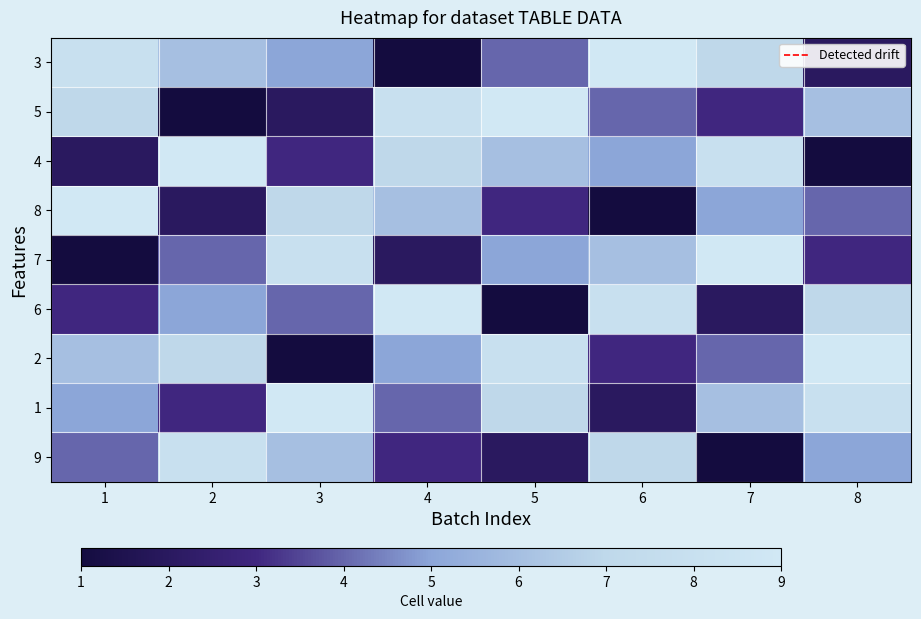

At how many categories does at least one series exceed 0?

8